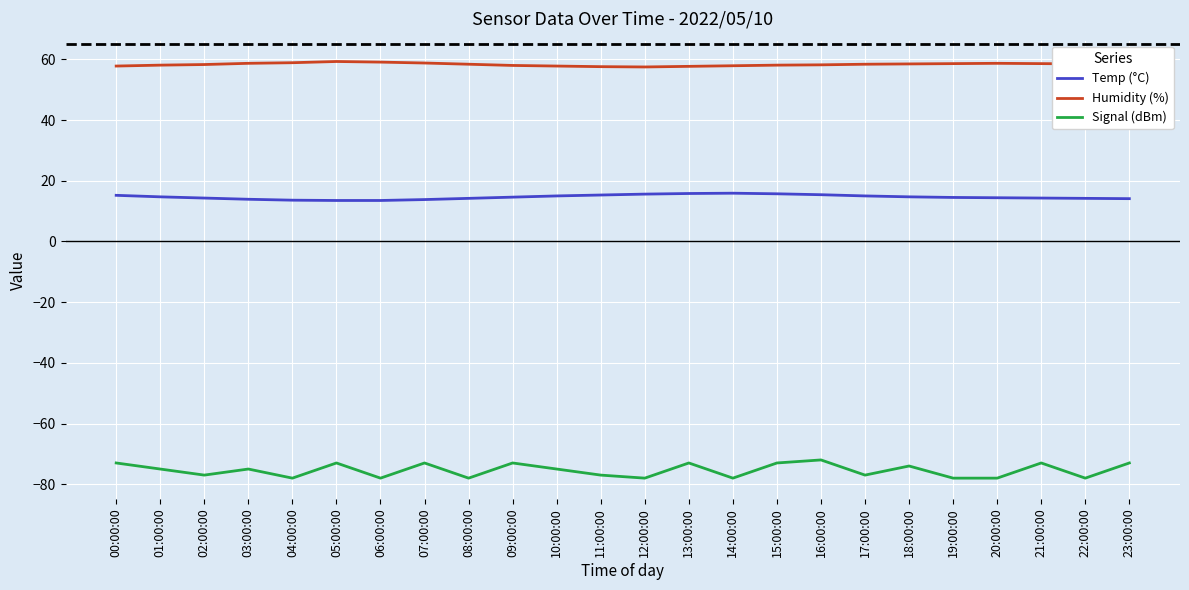

True or false: Signal (dBm) and Humidity (%) cross at least once.

False